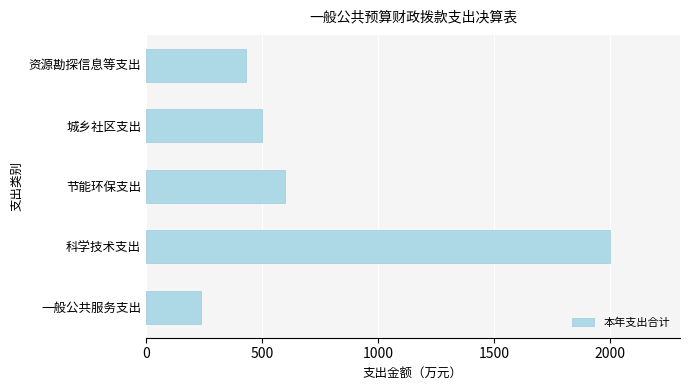

What is the maximum value shown in the chart?

2000.0